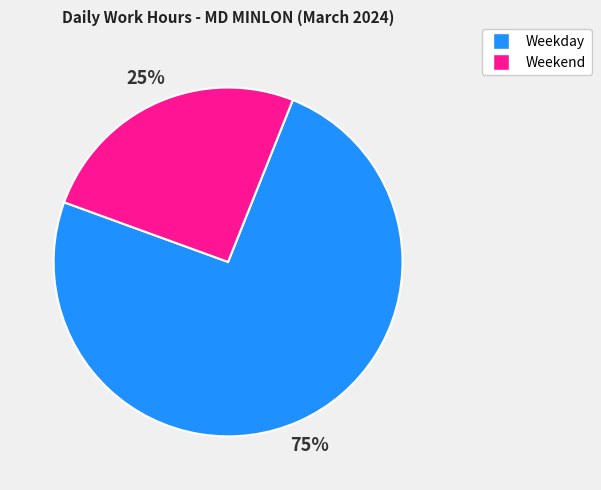

Does any single category account for the majority?

Yes